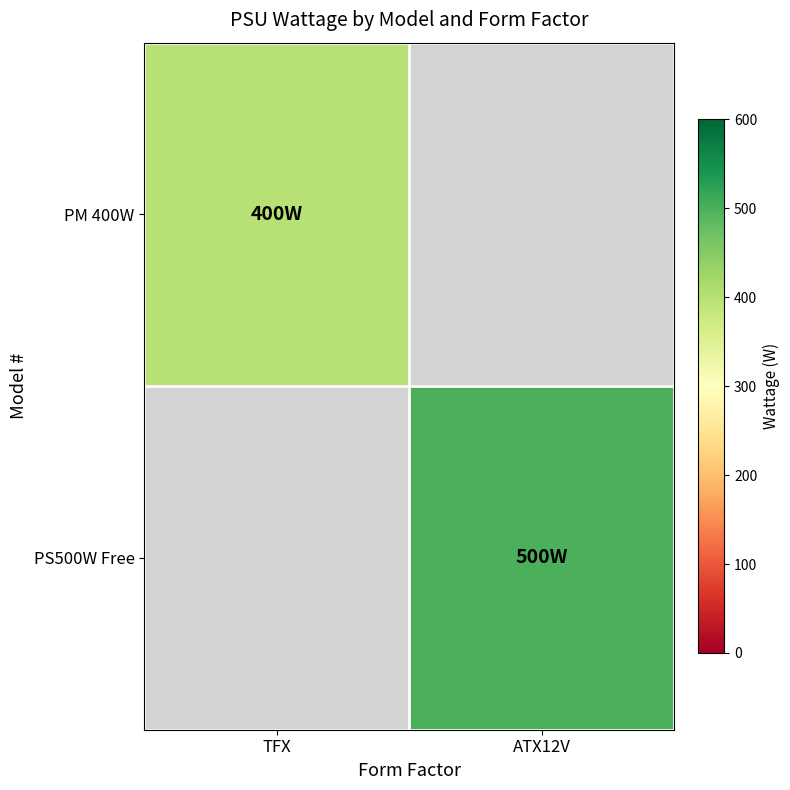

How many positive values does the PM 400W series have?

1